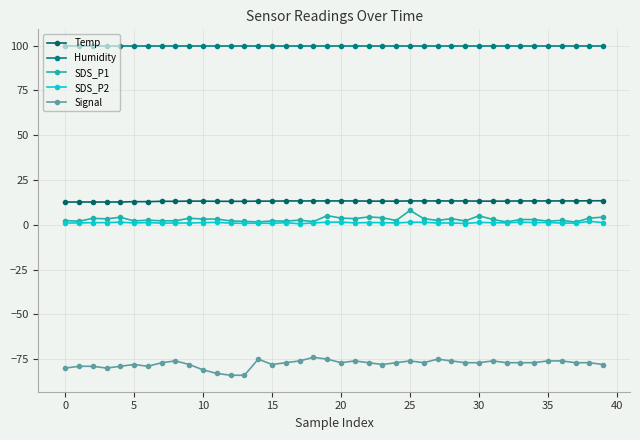

True or false: Signal and SDS_P1 cross at least once.

False